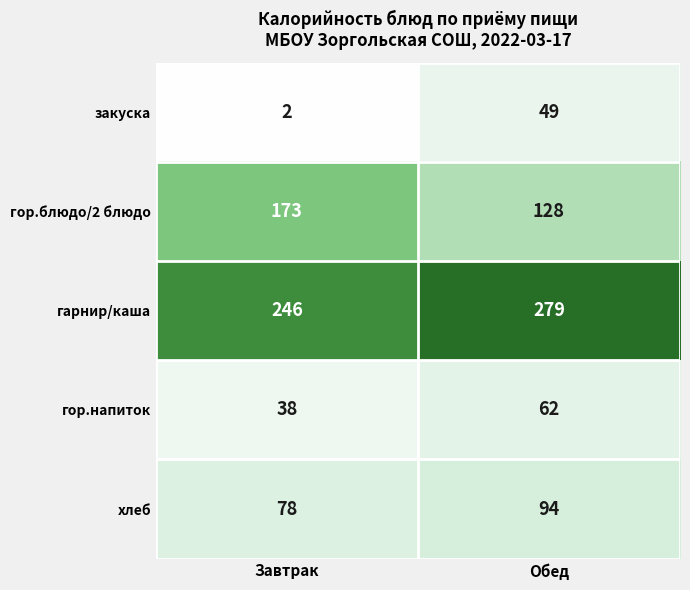

Between Завтрак and Обед, which series saw the biggest shift?

закуска